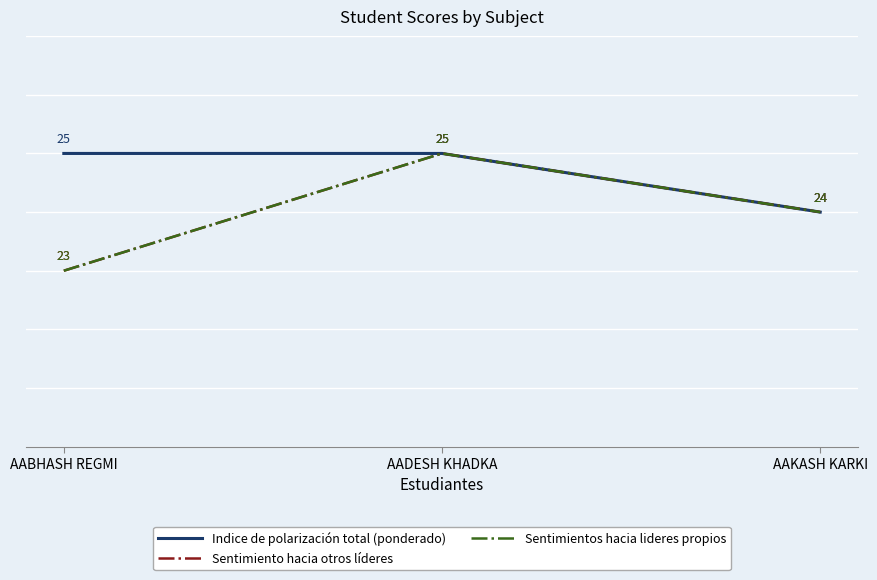

What is the average value of the Sentimiento hacia otros líderes series?

24